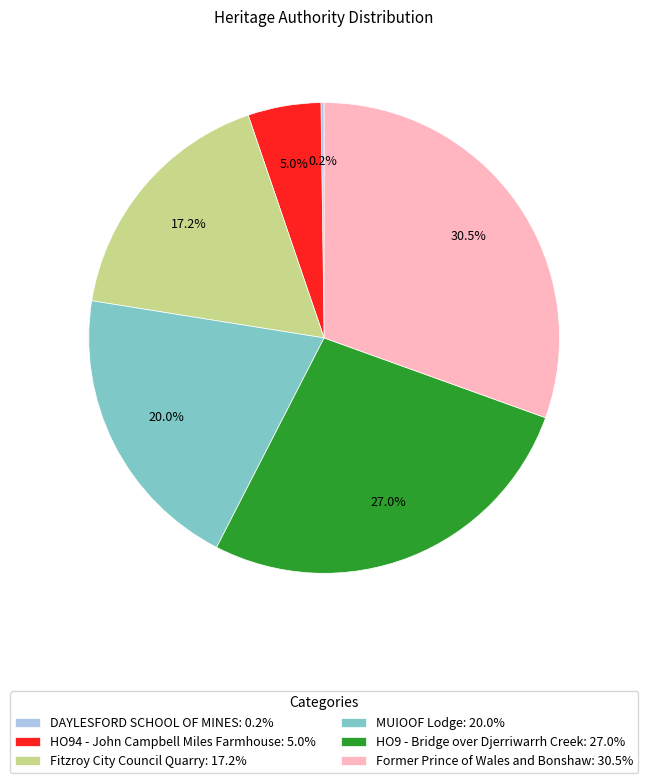

Combined, what portion of the pie is Former Prince of Wales and Bonshaw and HO94 - John Campbell Miles Farmhouse?

35.5%